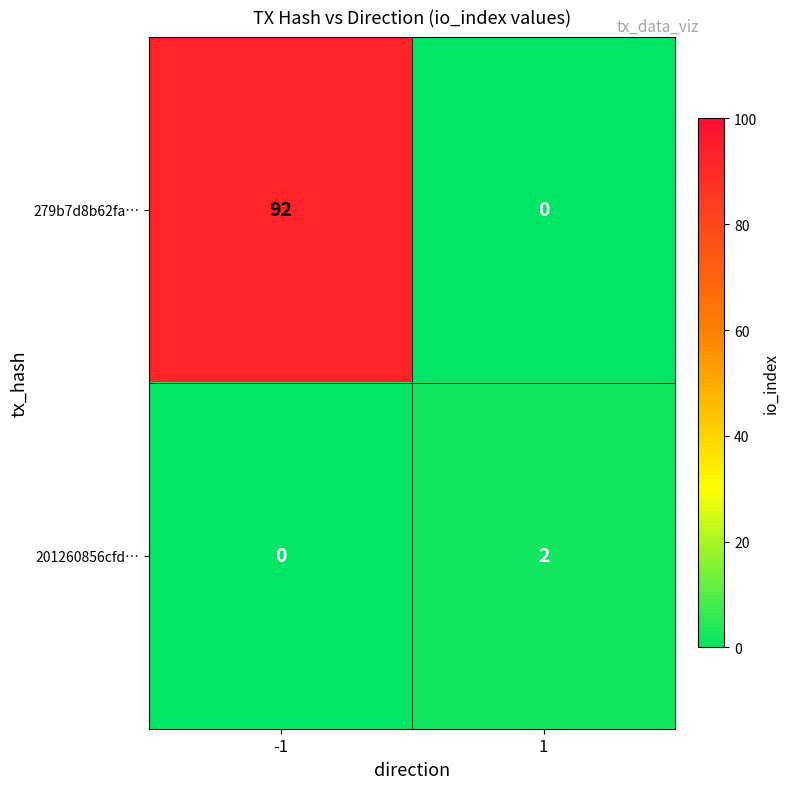

Rank the series by their maximum value, from lowest to highest.

201260856cfd…, 279b7d8b62fa…